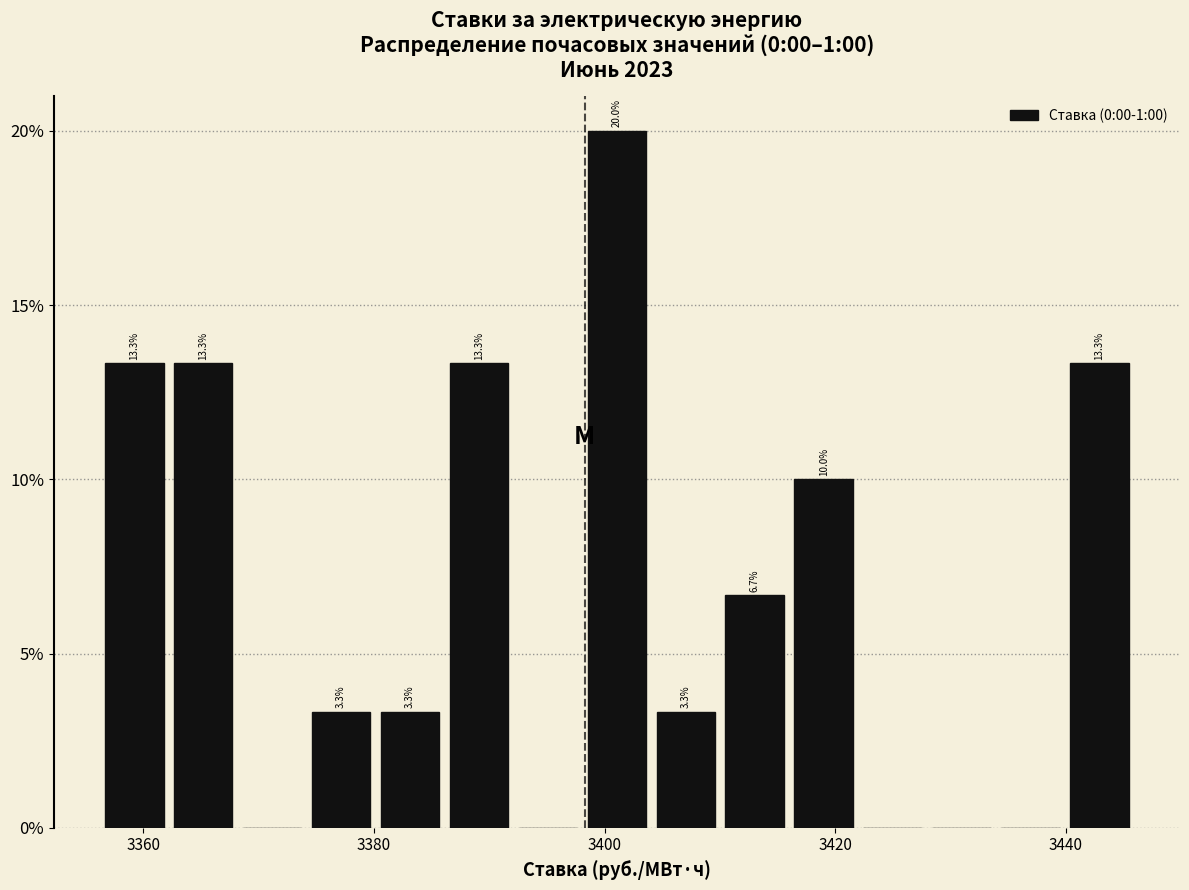

Around what value on the x-axis is the tallest bar? Give the approximate position of its centre, as read against the axis.

3402